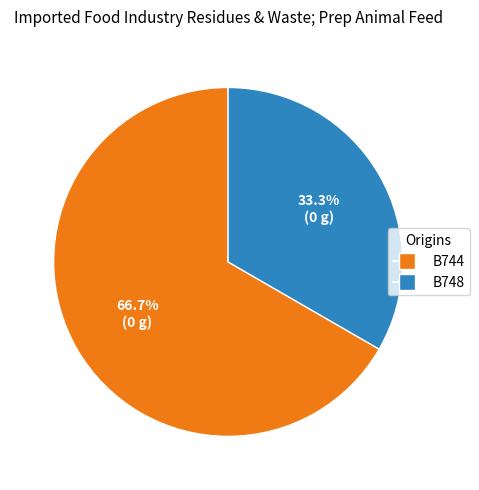

Is B748 the majority of the pie?

No